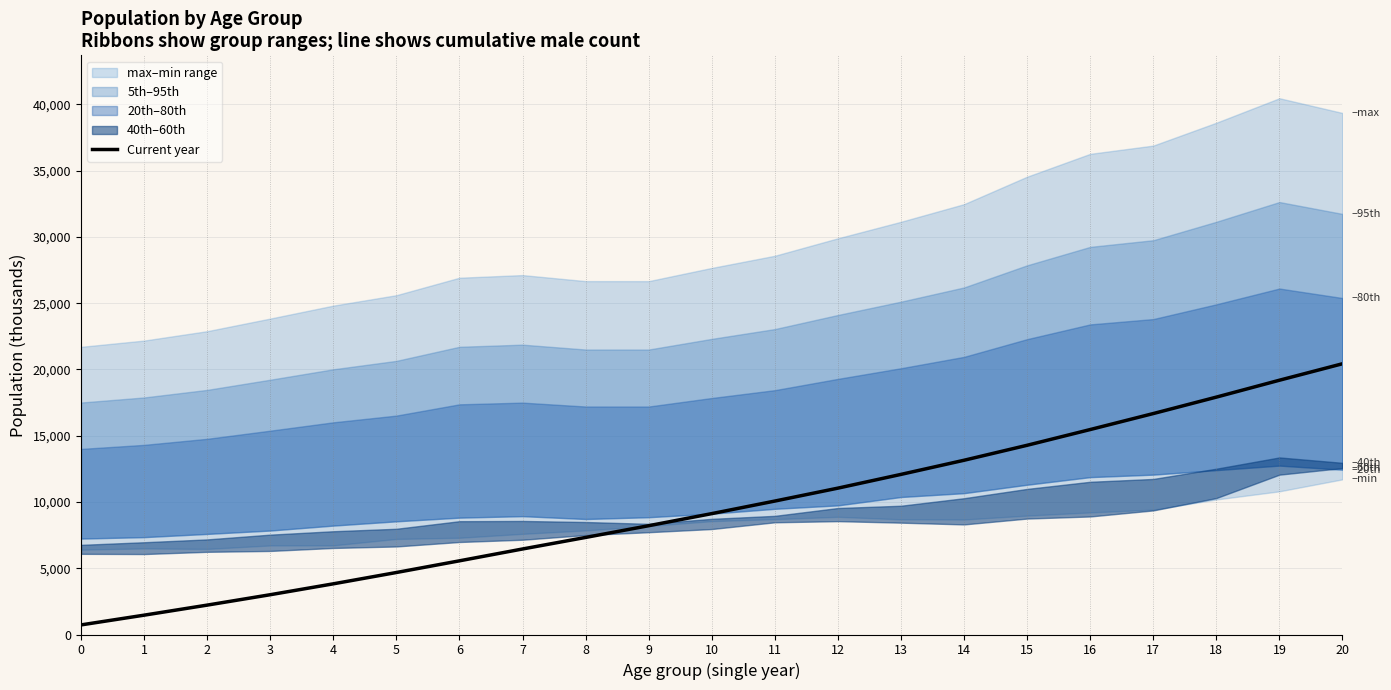

The value at 6 is 5559.0. True or false?

True